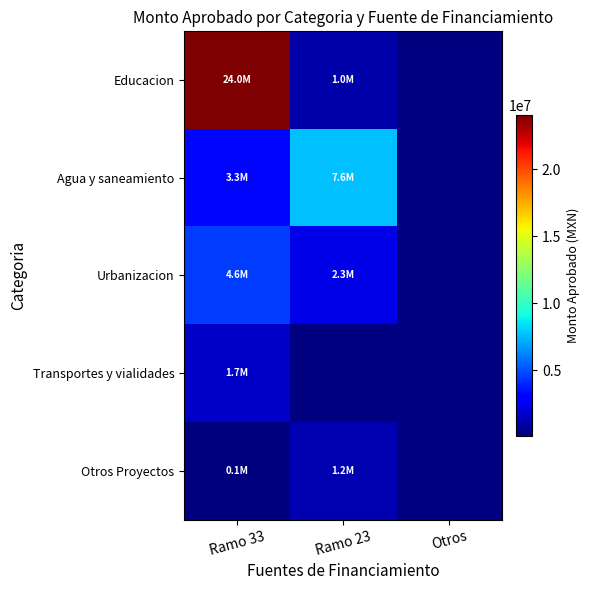

The value of Educacion at Ramo 33 is 37865993.0. True or false?

False